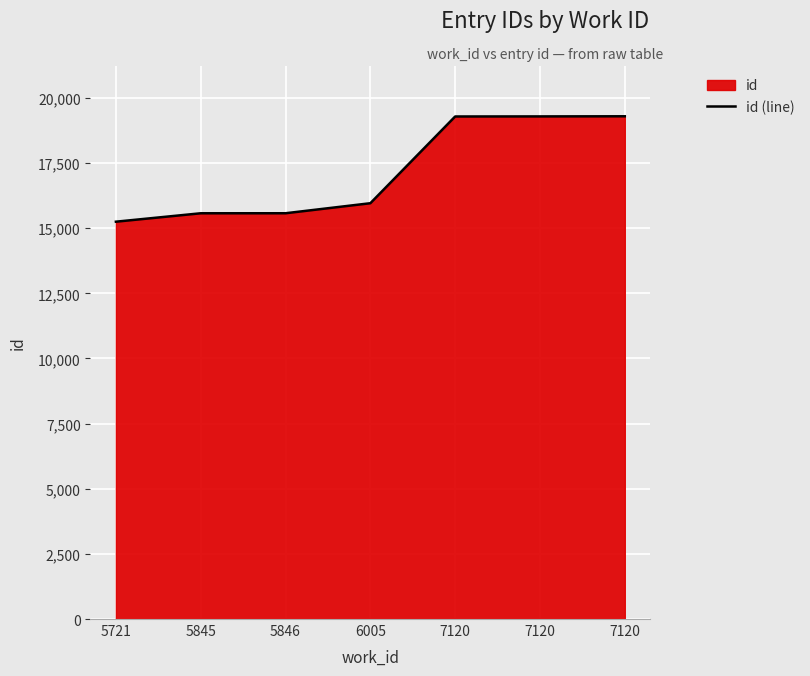

Which label corresponds to the largest value in the chart?

7120